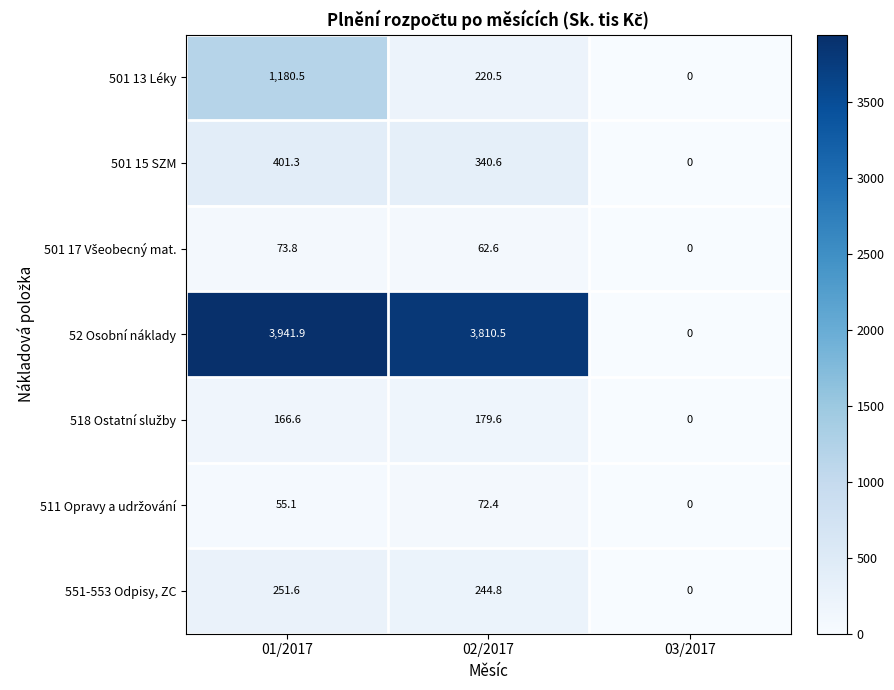

List the labels in order of 501 13 Léky value, largest first.

01/2017, 02/2017, 03/2017